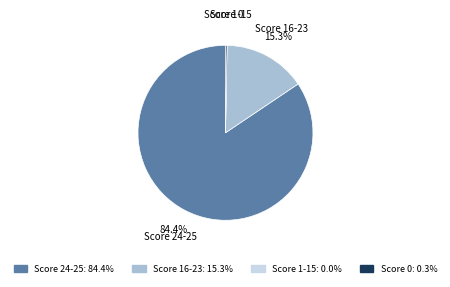

Does any single category account for the majority?

Yes